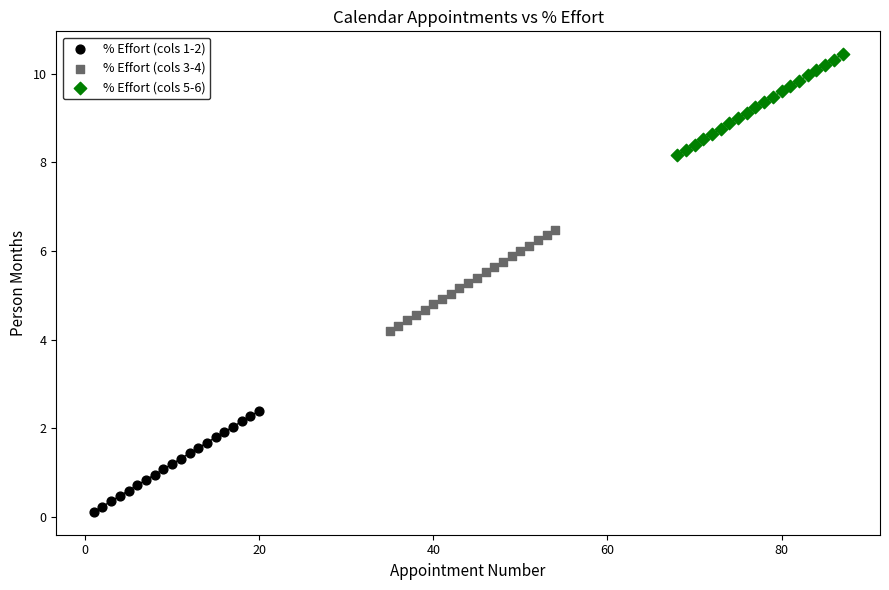

Which series contains the lowest Y value?

% Effort (cols 1-2)